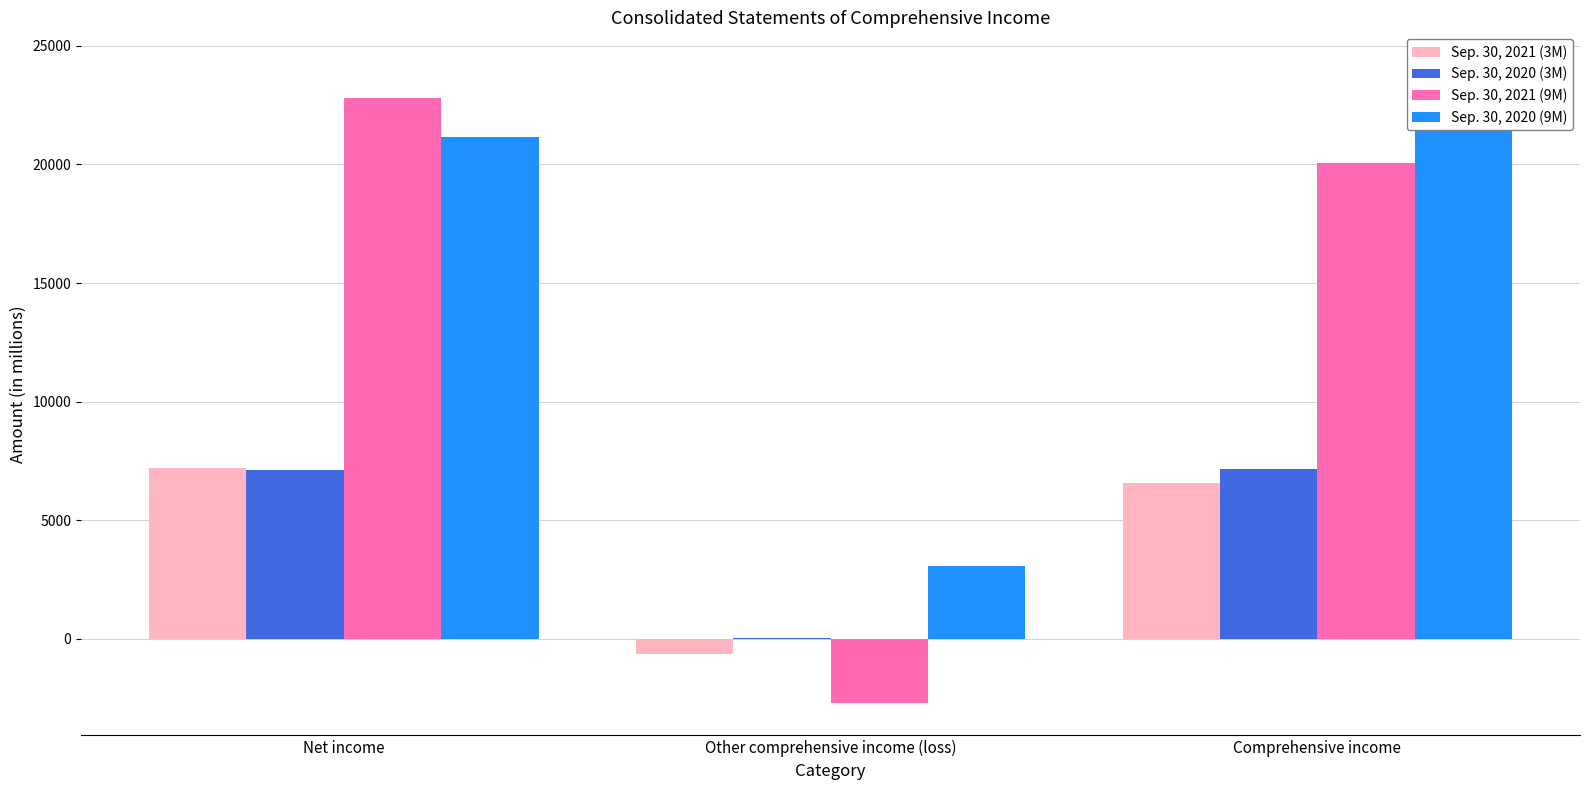

List the labels in order of Sep. 30, 2020 (3M) value, largest first.

Comprehensive income, Net income, Other comprehensive income (loss)